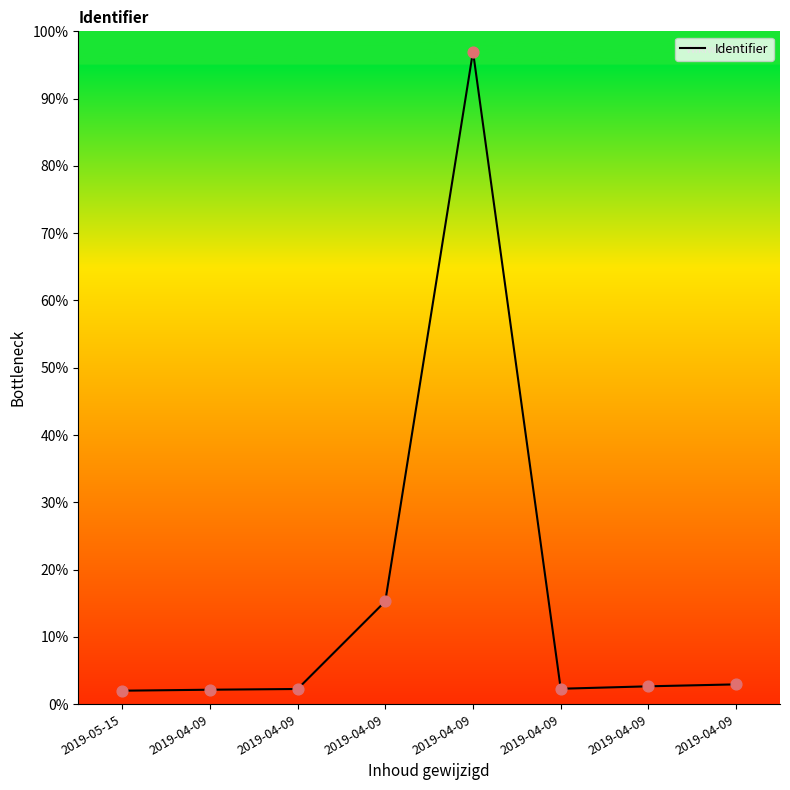

Between 2019-04-09 and 2019-04-09, which is larger?

2019-04-09